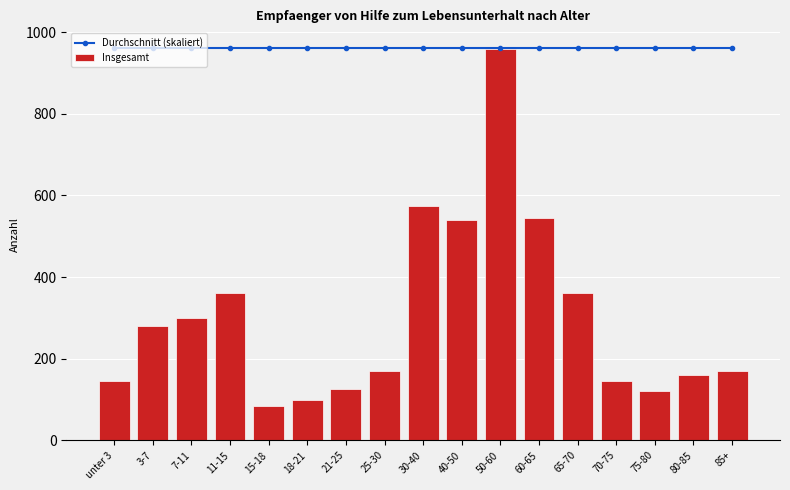

How many data points in Insgesamt are above 170?

8